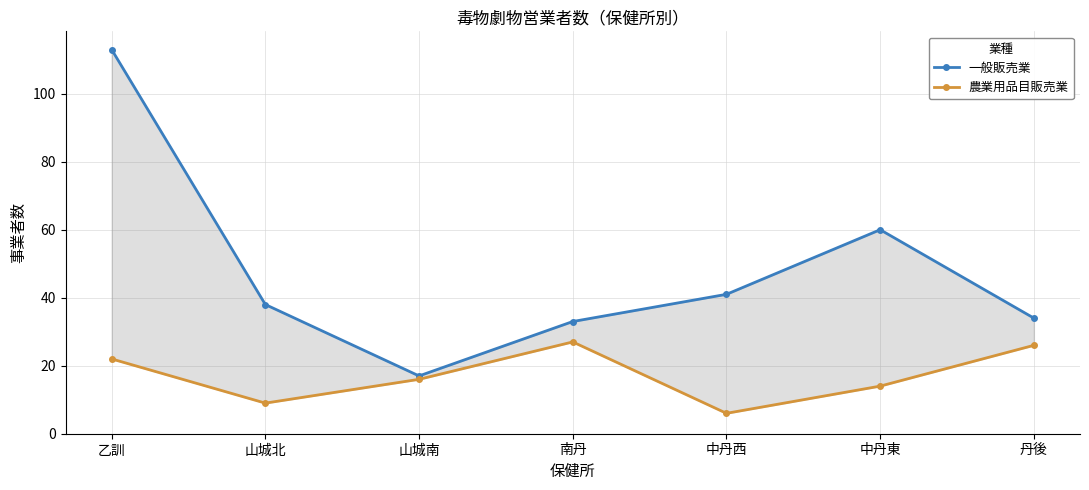

How many interior local valleys does the 一般販売業 series have?

1